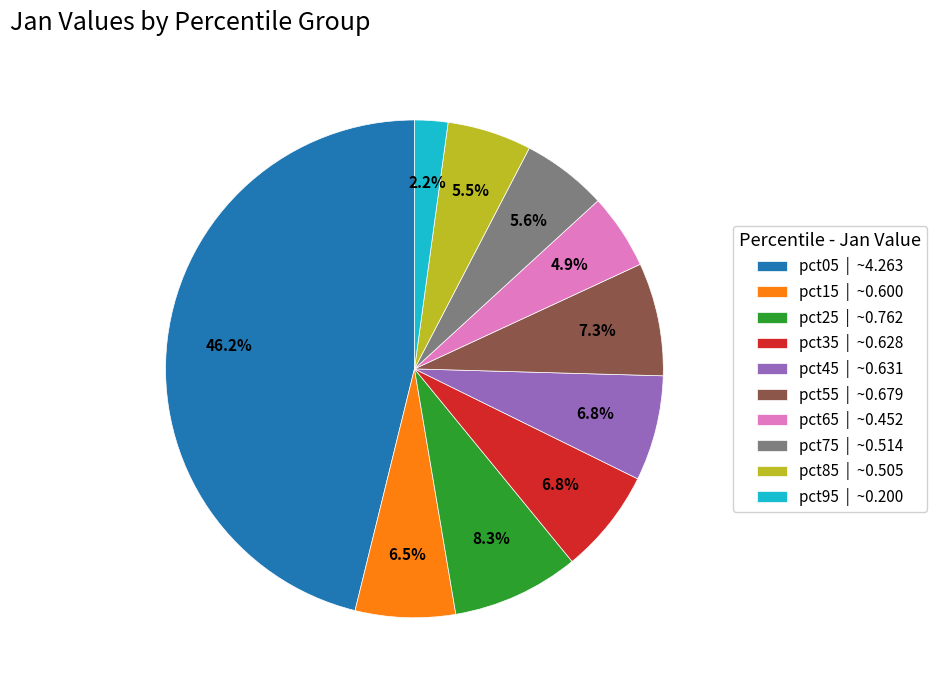

Count the number of slices in the pie.

10